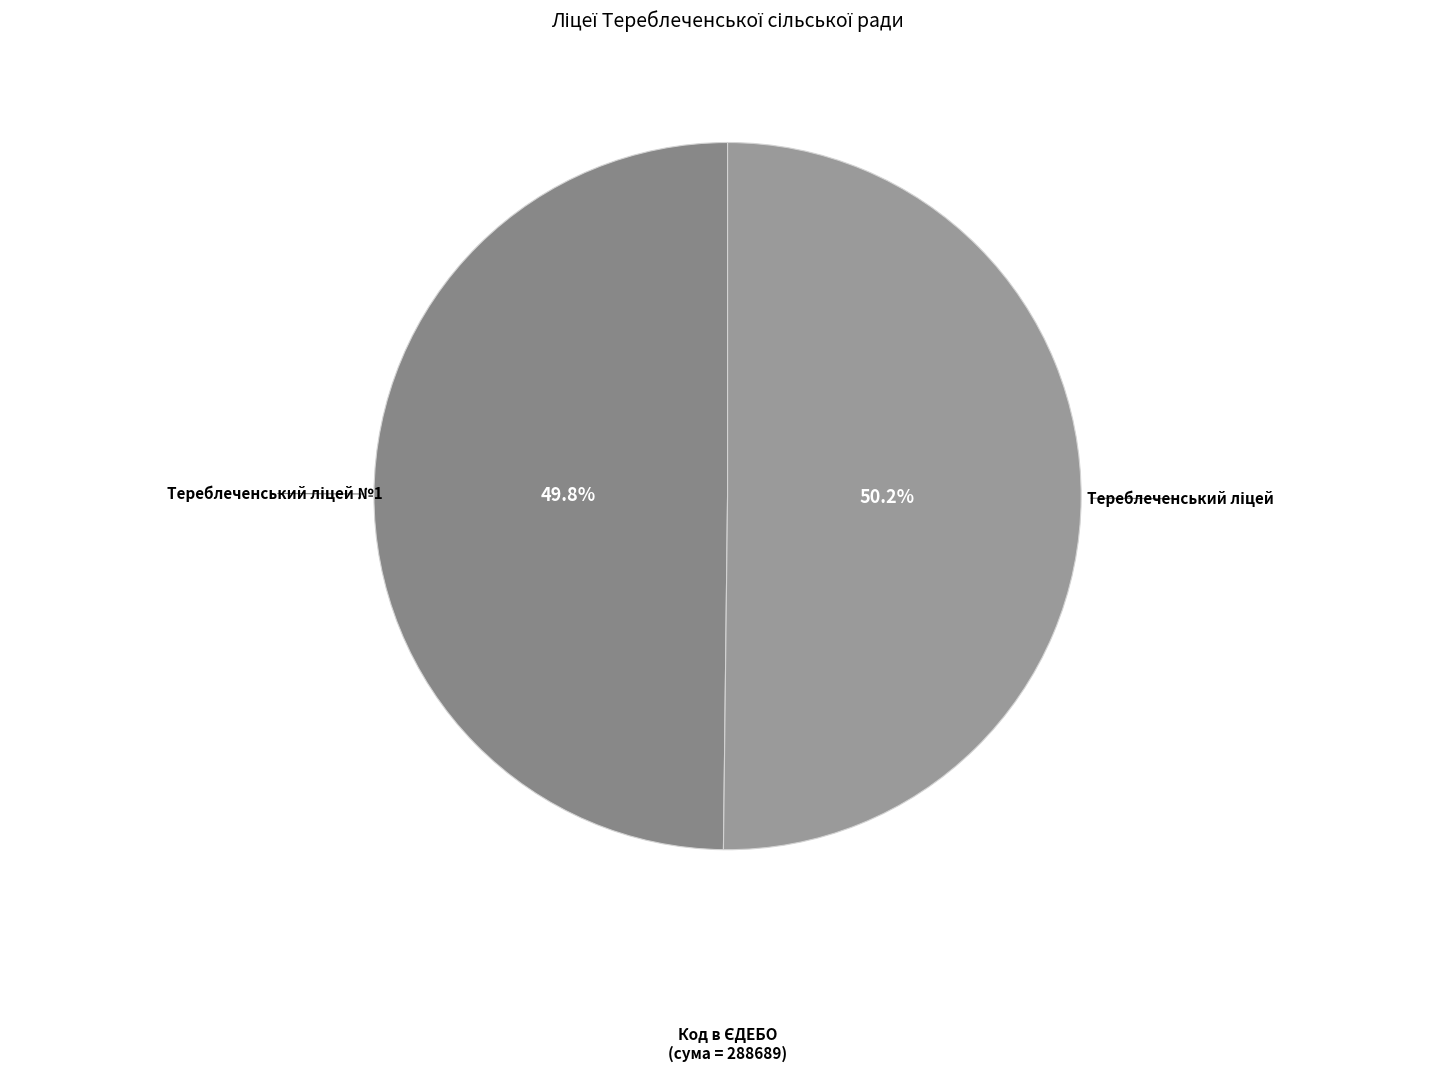

Is there a majority slice in this chart?

Yes